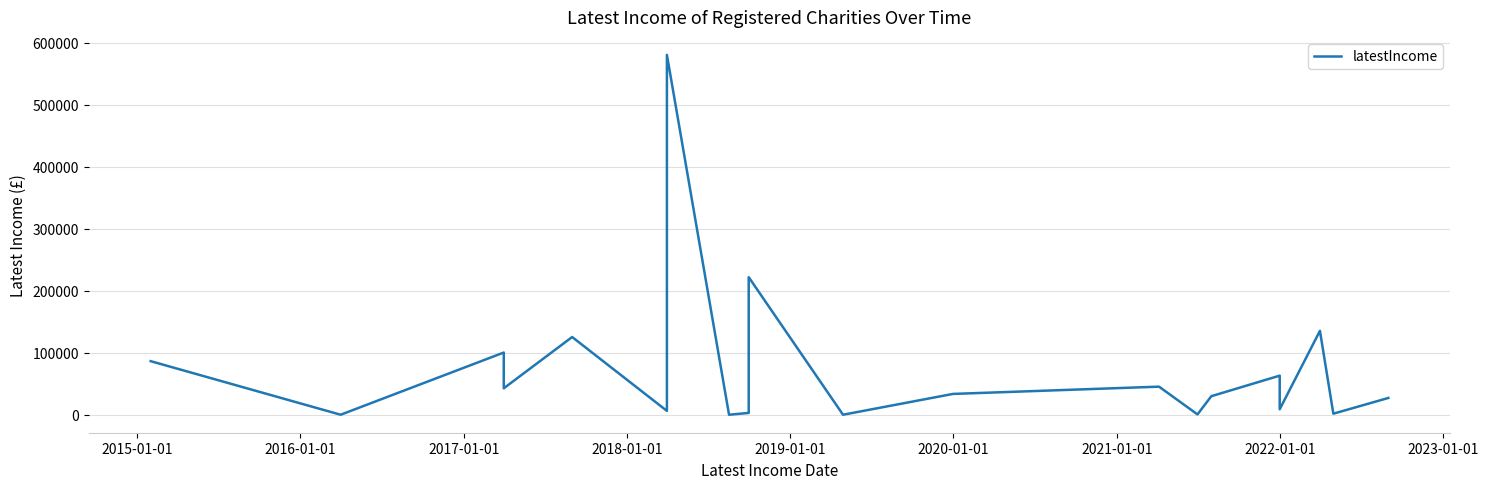

What is the average value?

75521